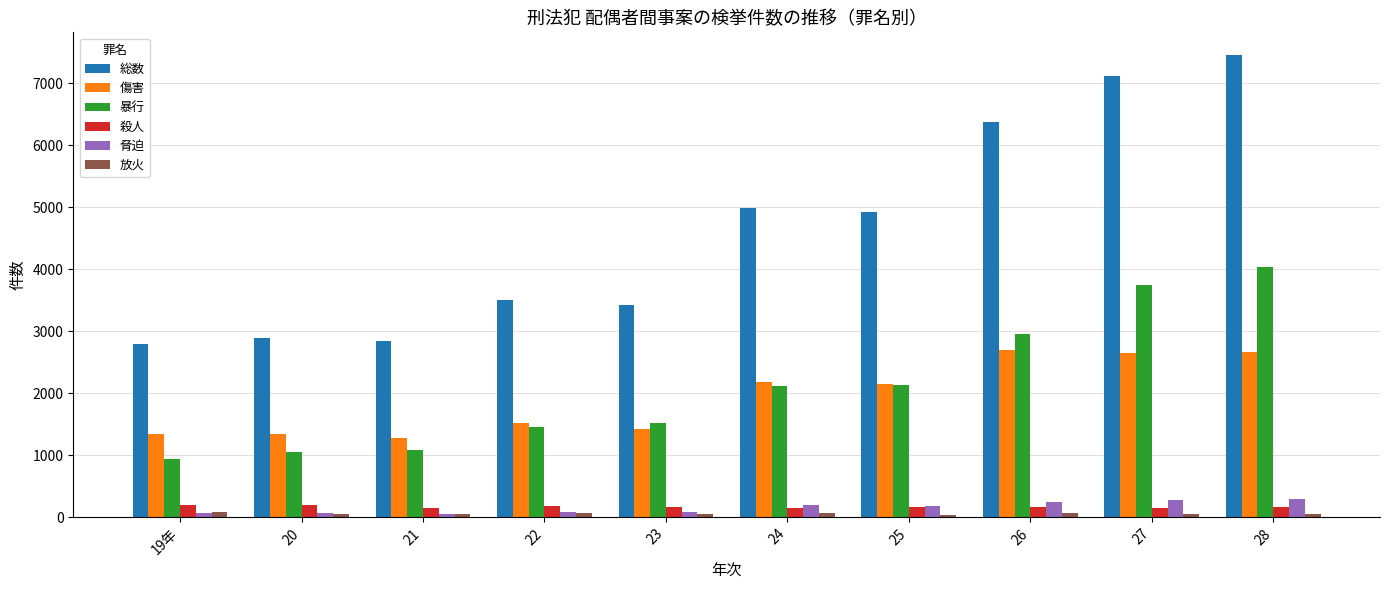

What is the maximum value shown in the chart?

7450